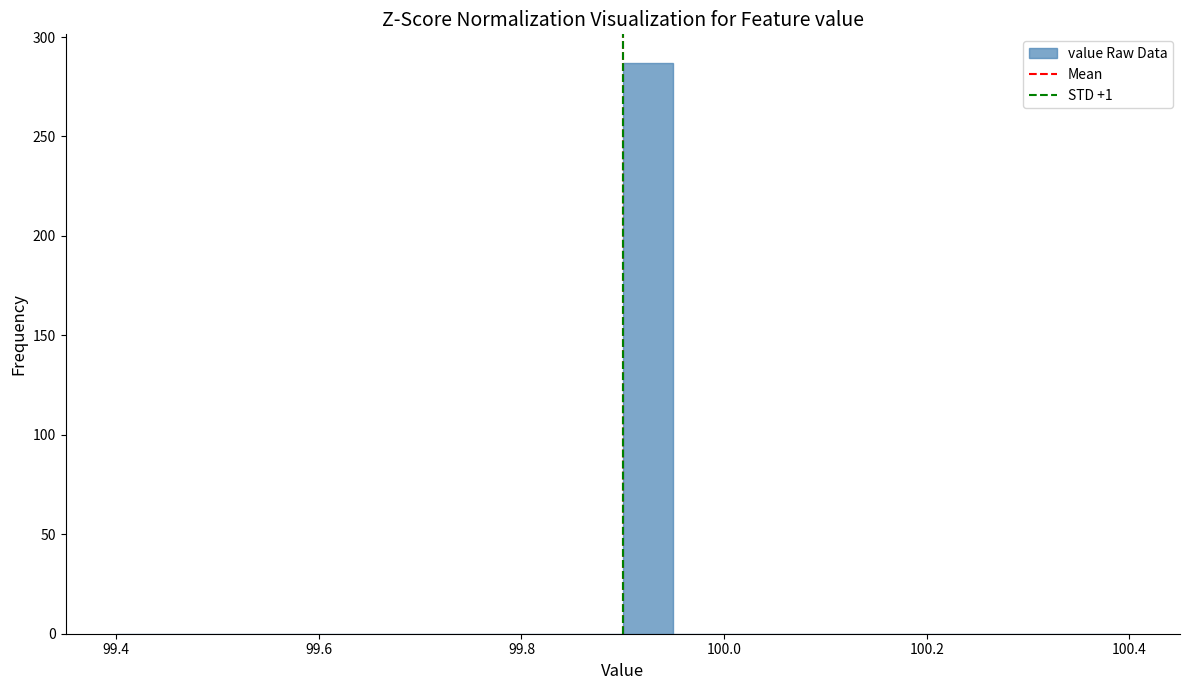

Around what value on the x-axis is the tallest bar? Give the approximate position of its centre, as read against the axis.

99.92